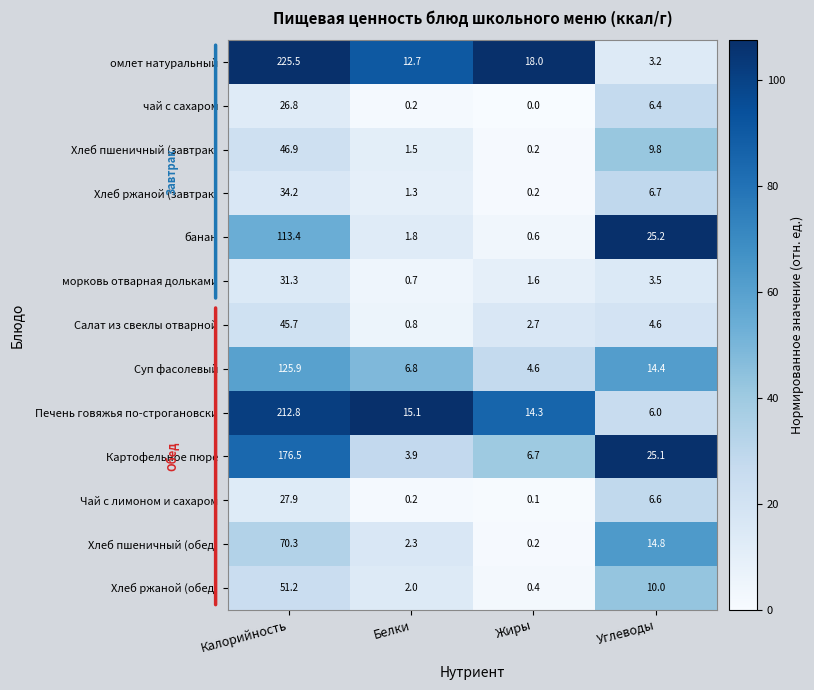

What is the total value across all series at Углеводы?

136.3